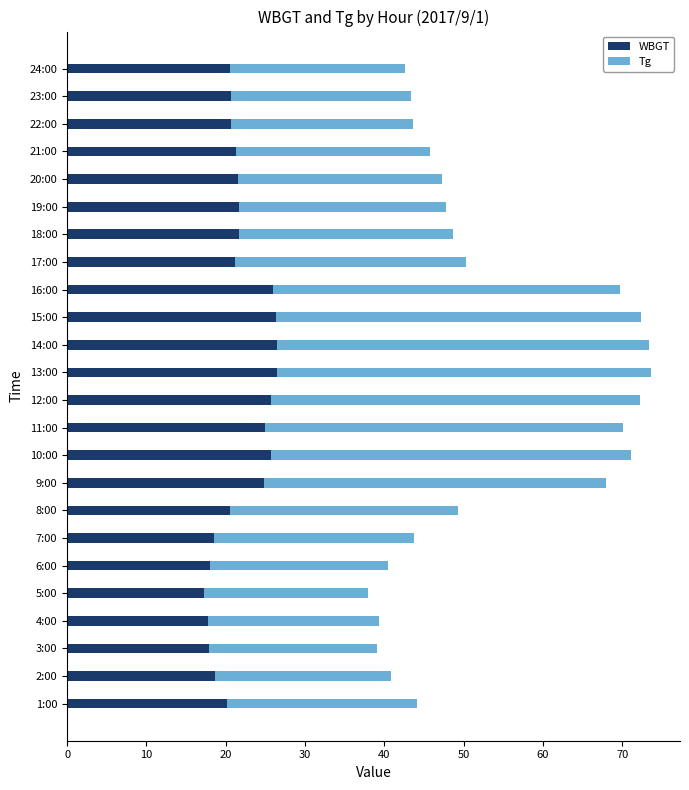

What is the minimum value for WBGT?

17.2